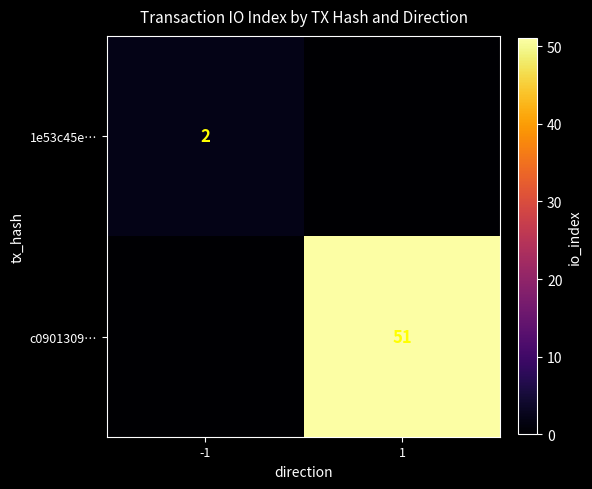

Which has a higher value, -1 or 1?

-1